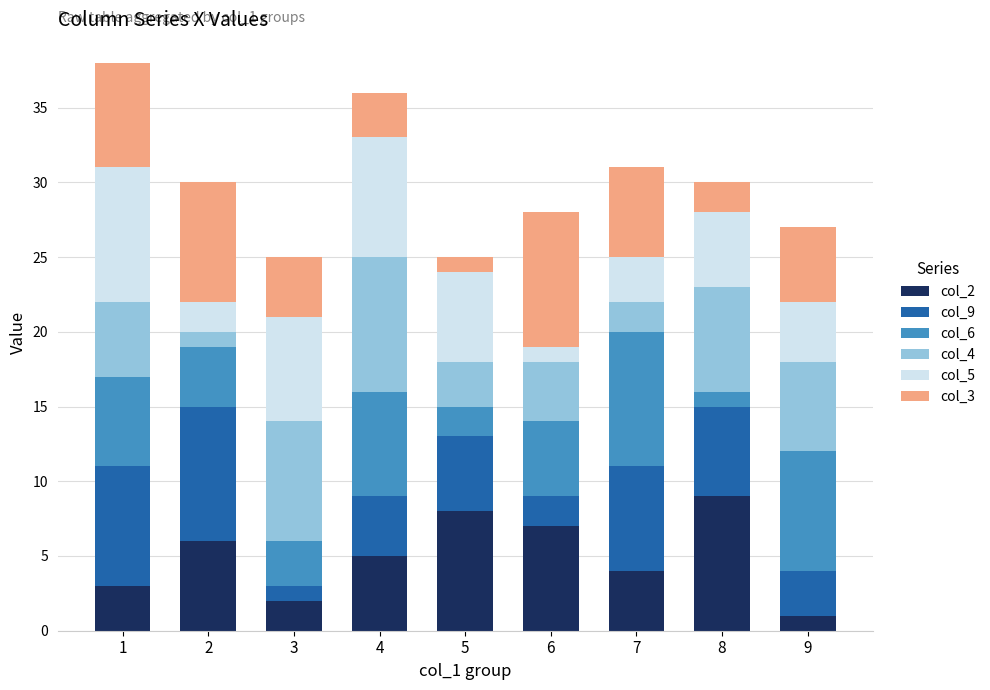

The value of col_2 at 6 is 7. True or false?

True